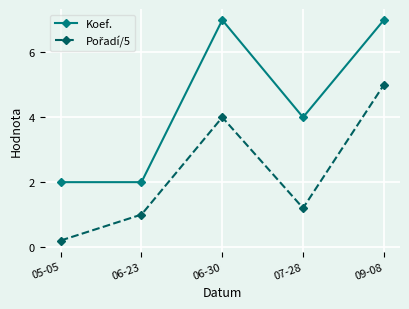

How many distinct data groups are displayed?

2